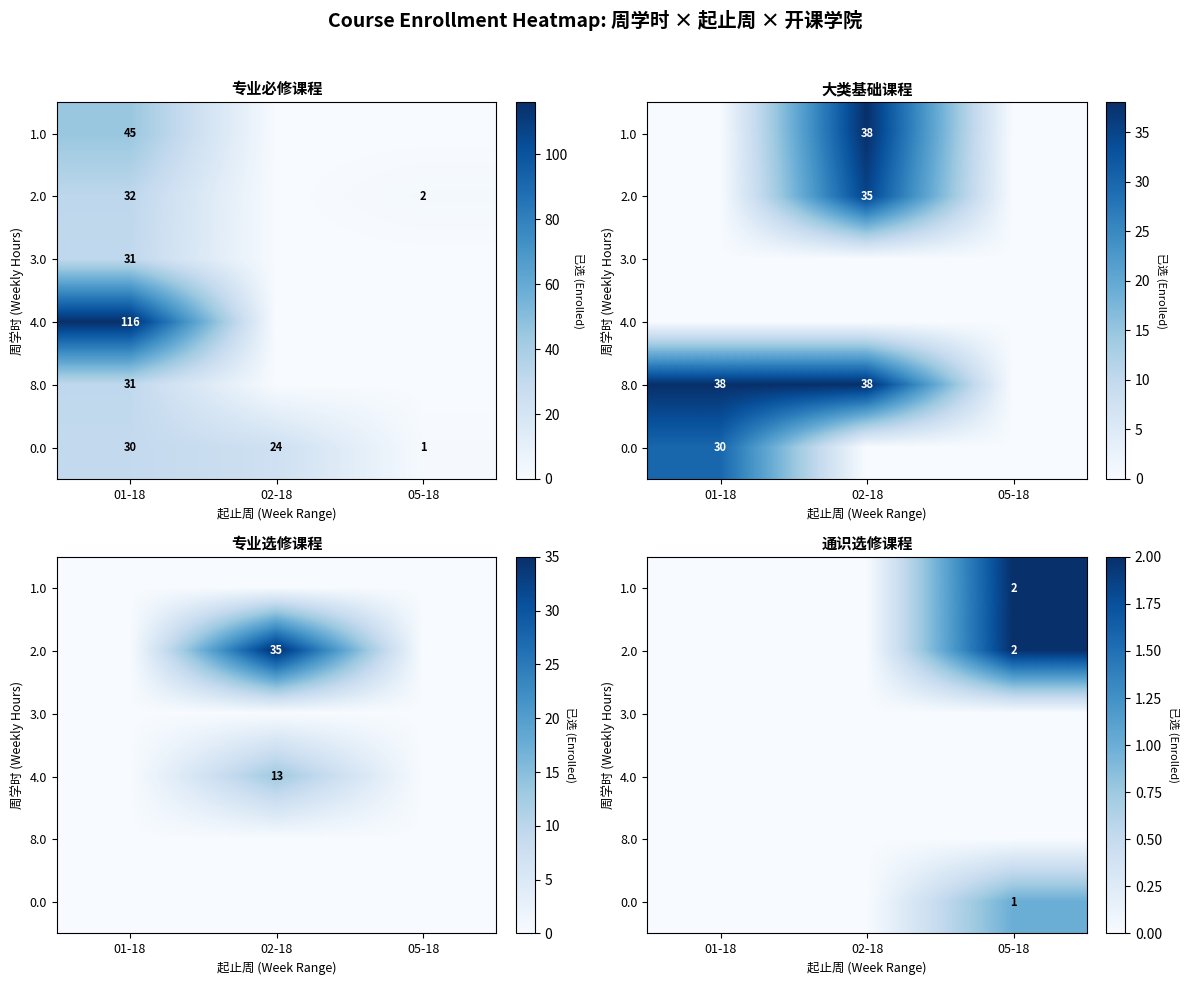

The value of 4.0 at 02-18 is 0. True or false?

True